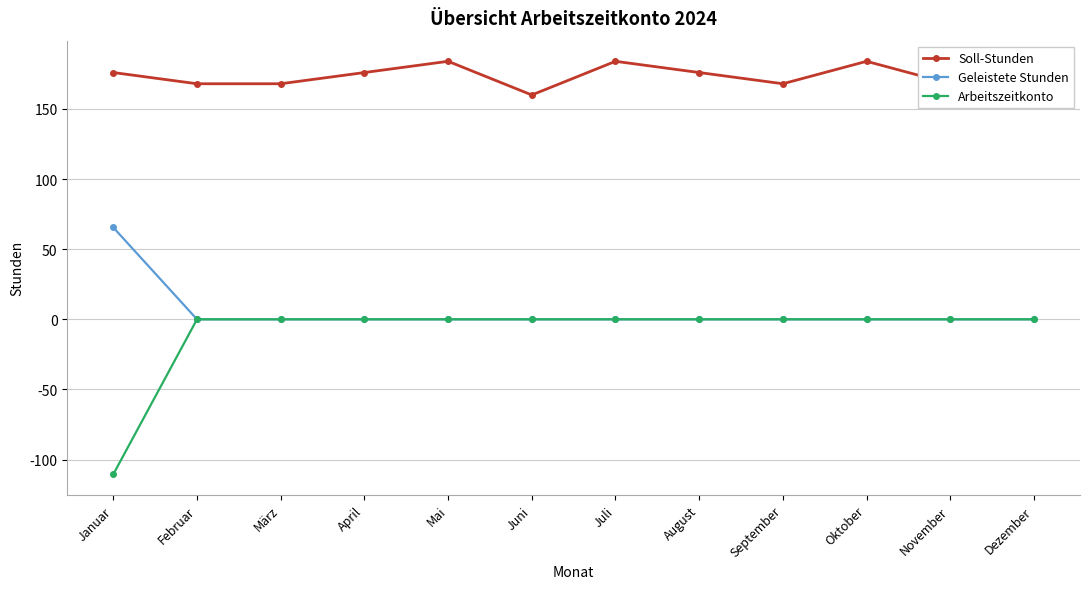

True or false: Soll-Stunden and Arbeitszeitkonto intersect in this chart.

False